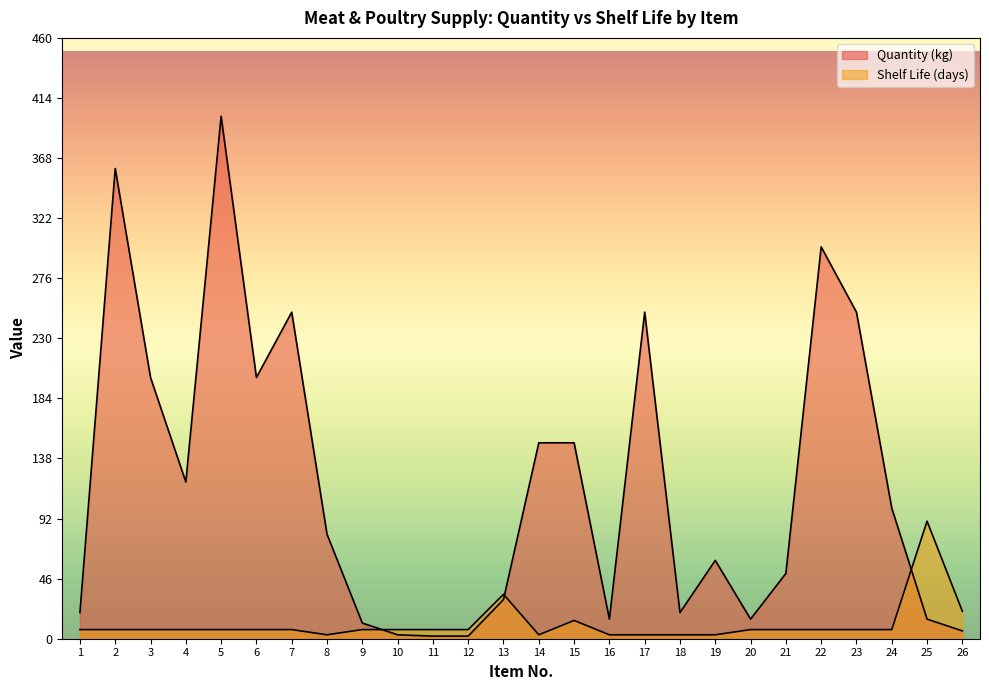

Which label corresponds to the smallest value in the chart?

11